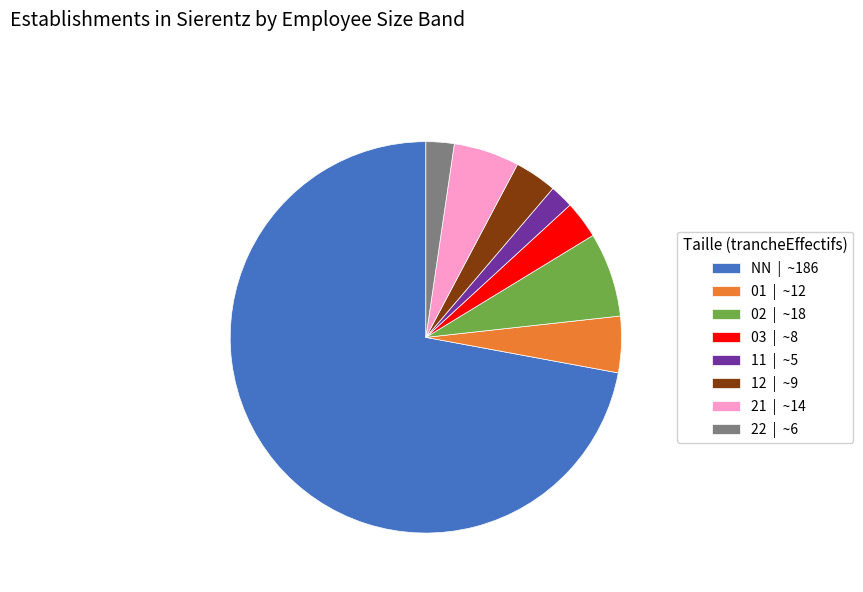

Do 11 | ~5 and NN | ~186 together represent more than half of the pie?

Yes